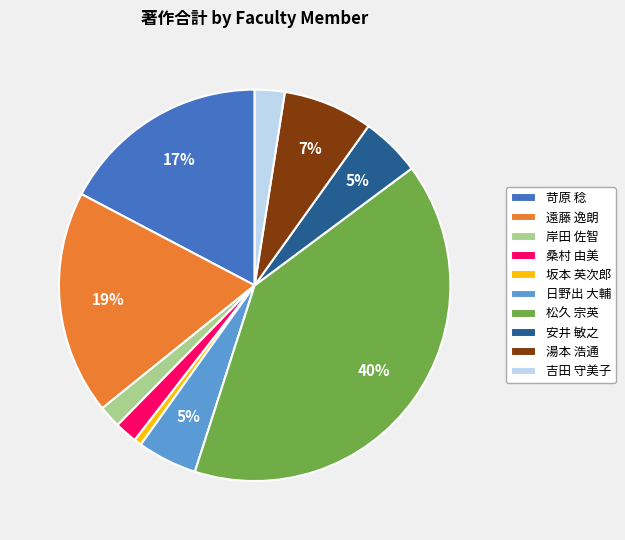

Is there any slice that represents more than half of the pie?

No